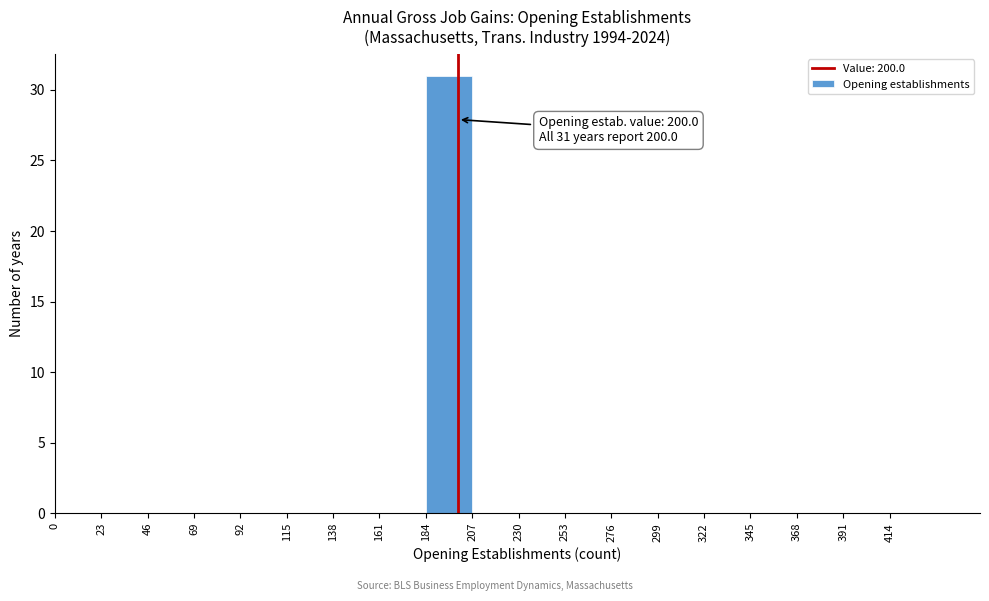

Over which range of the x-axis is the bar tallest?

184 to 207